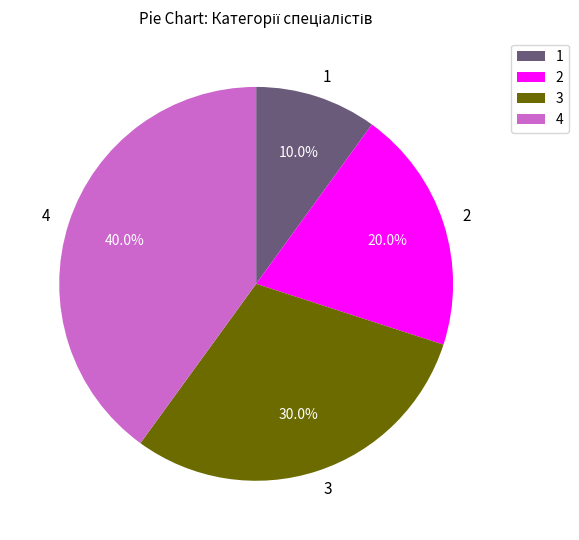

Does any single category account for the majority?

No